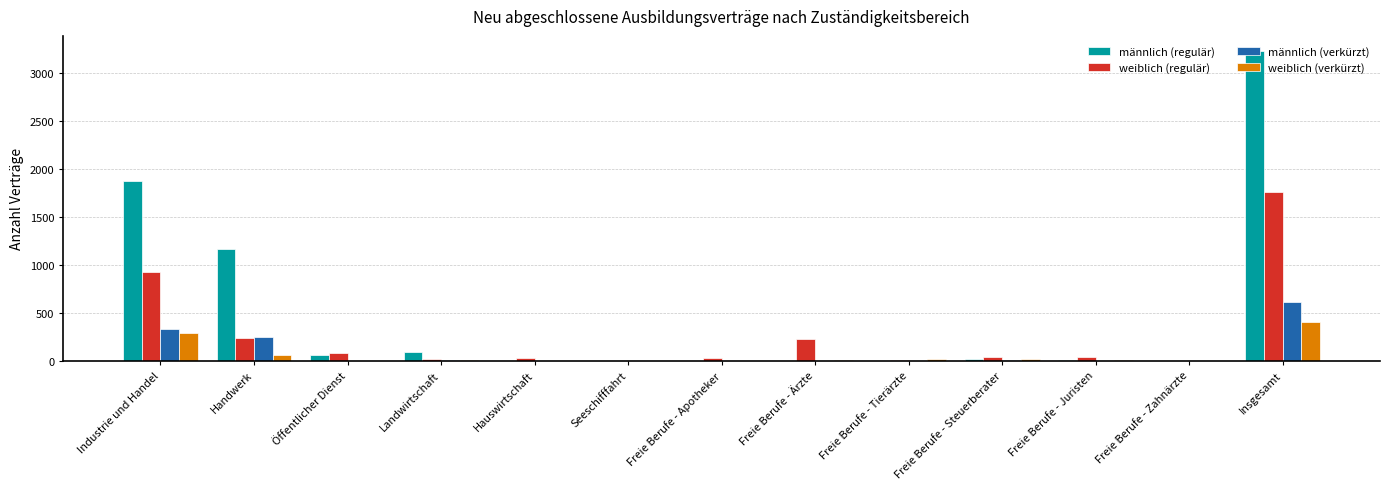

How many distinct data groups are displayed?

4